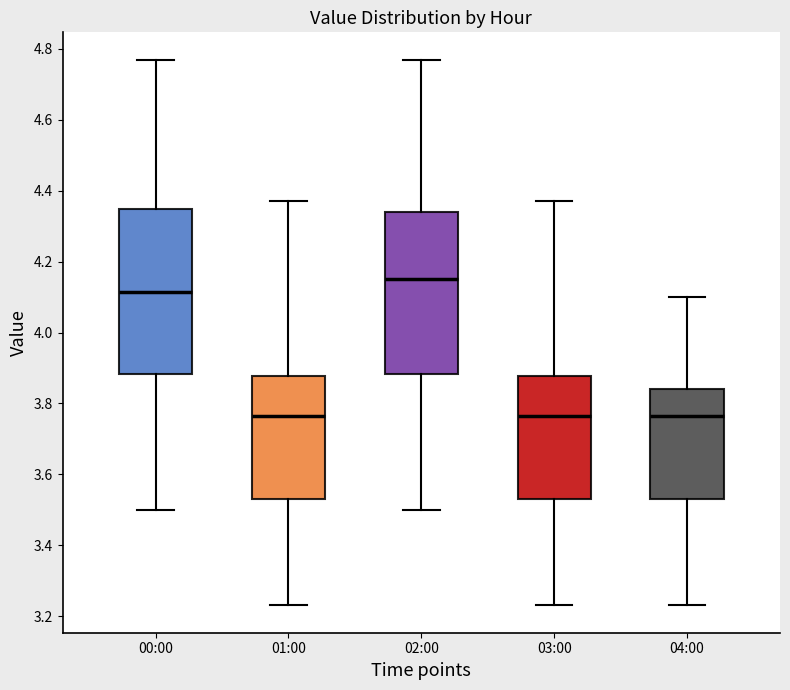

Which box's median line is the highest?

02:00